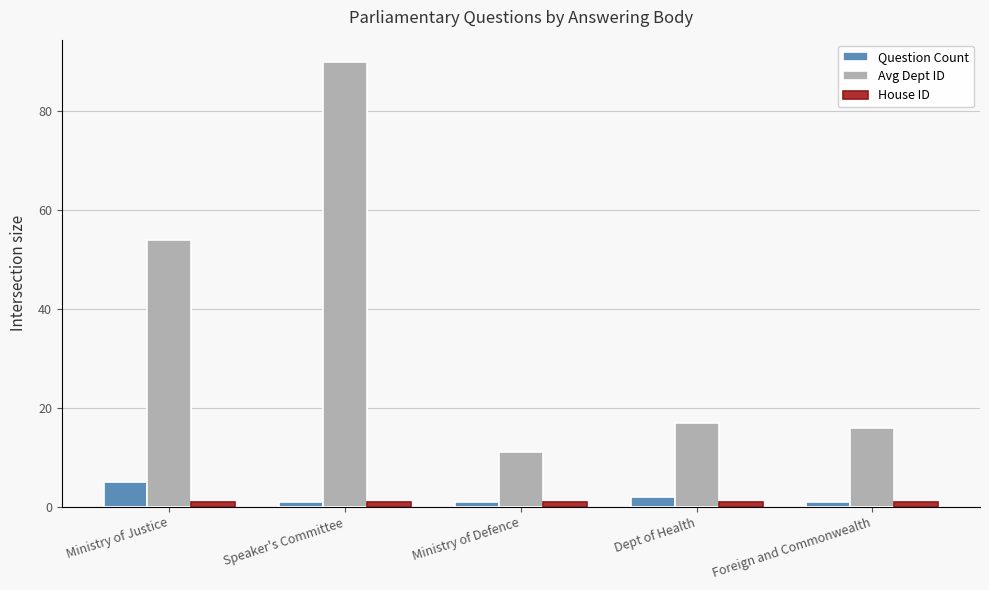

Where is Avg Dept ID nearest to the value 50?

Ministry of Justice